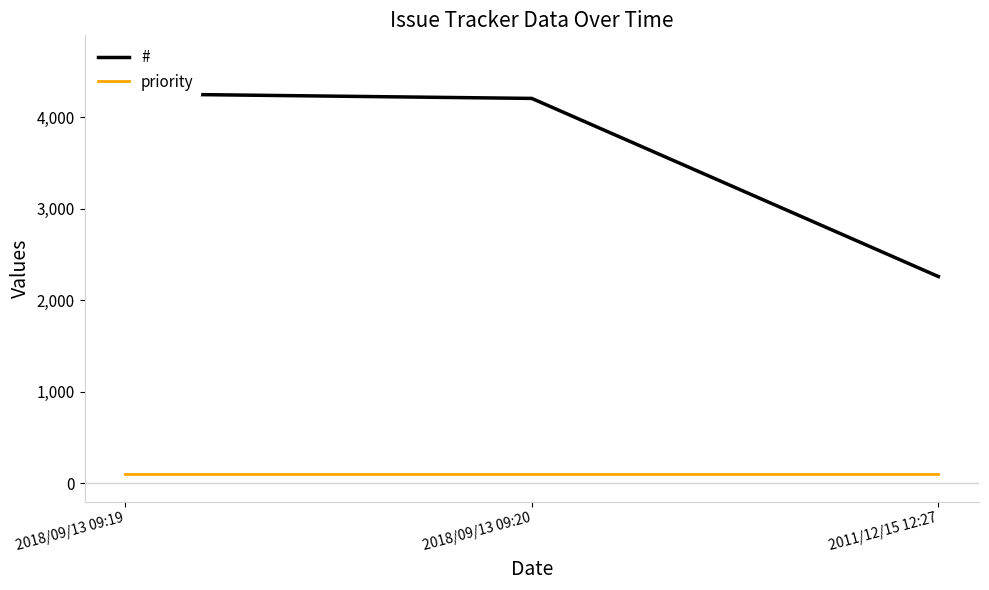

Does the chart display data point markers on the line(s)?

No